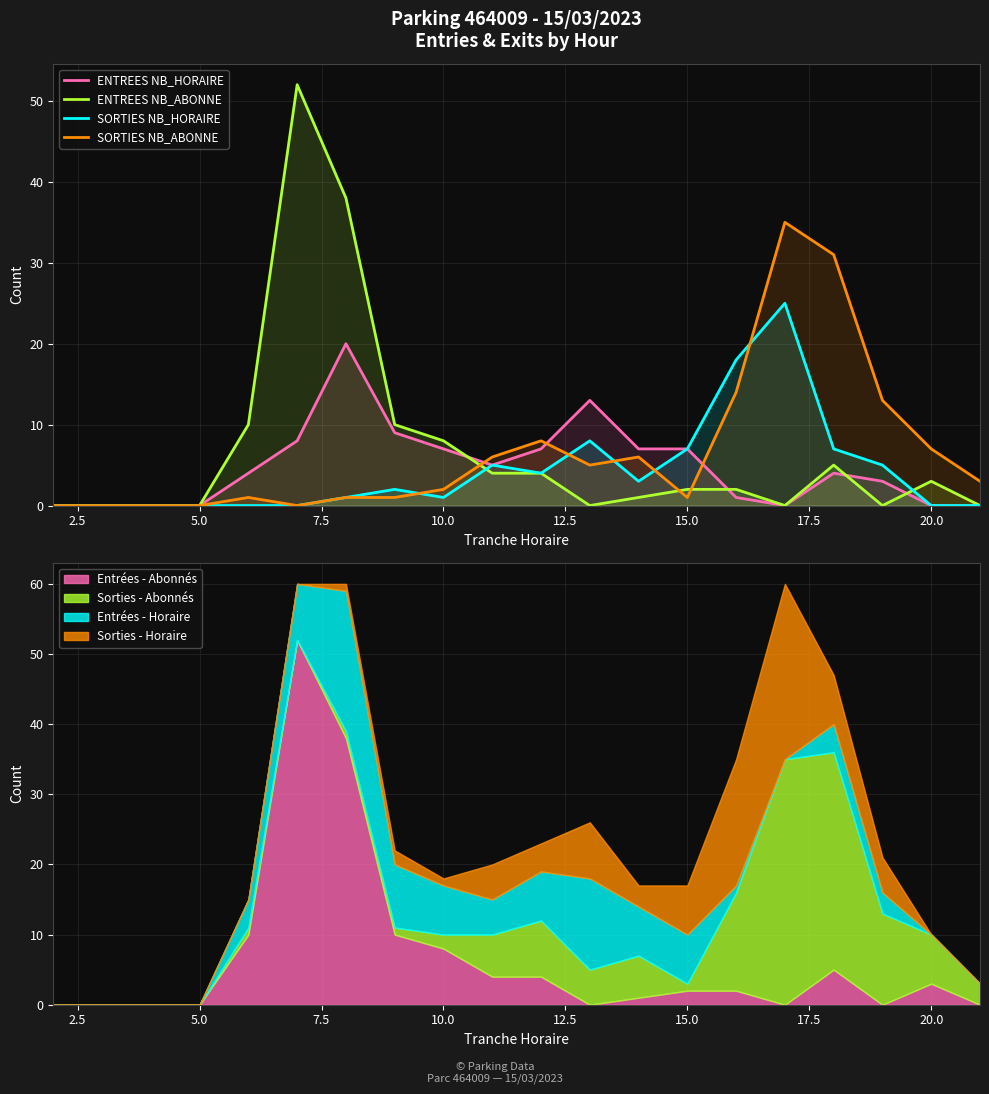

True or false: ENTREES NB_ABONNE has a value of 3 at 20.0.

True